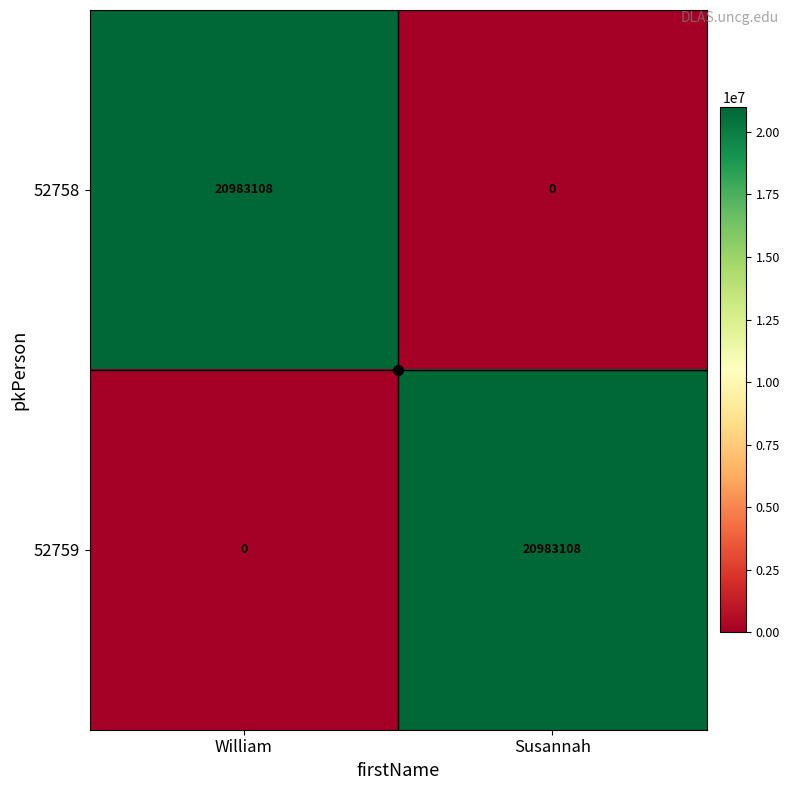

What is the spread (max minus min) of values at William?

20983108